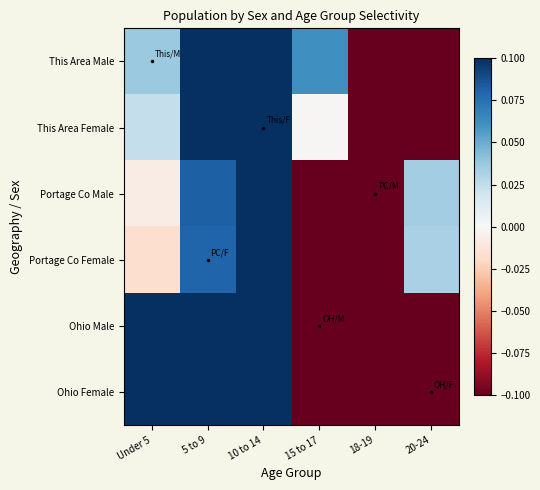

At which category is the sum across all series the highest?

10 to 14